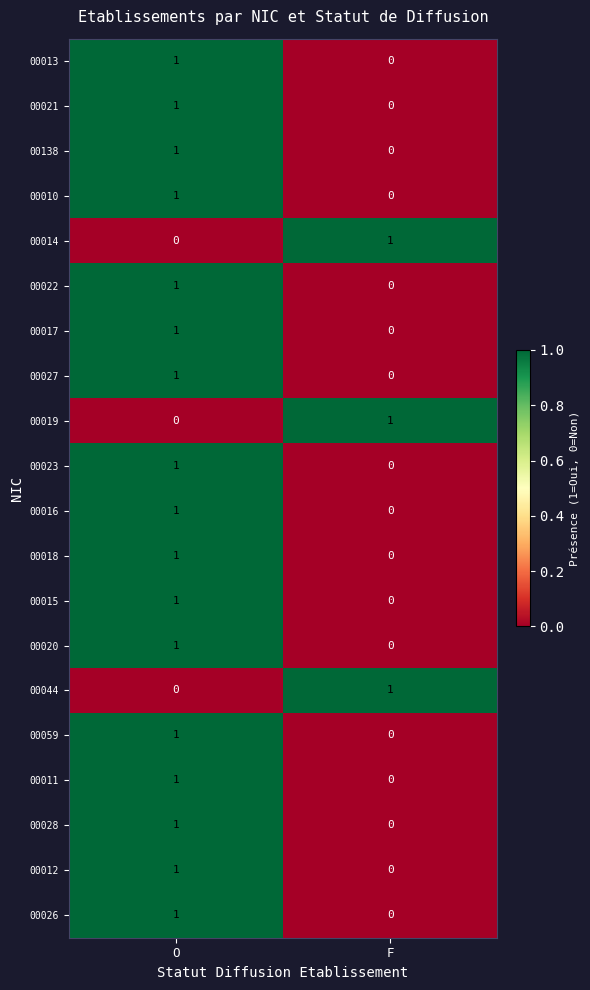

Which category has the lowest value in the 00028 series?

F